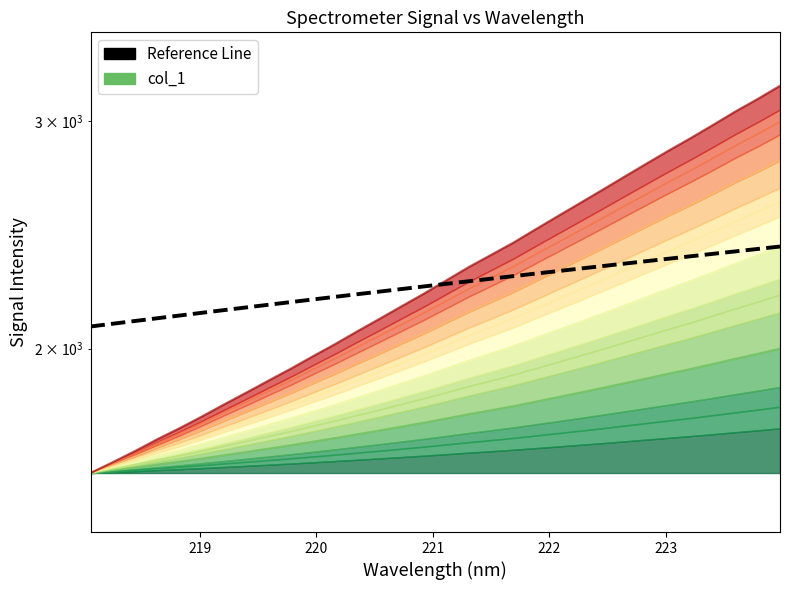

How many categories are shown in the chart?

32